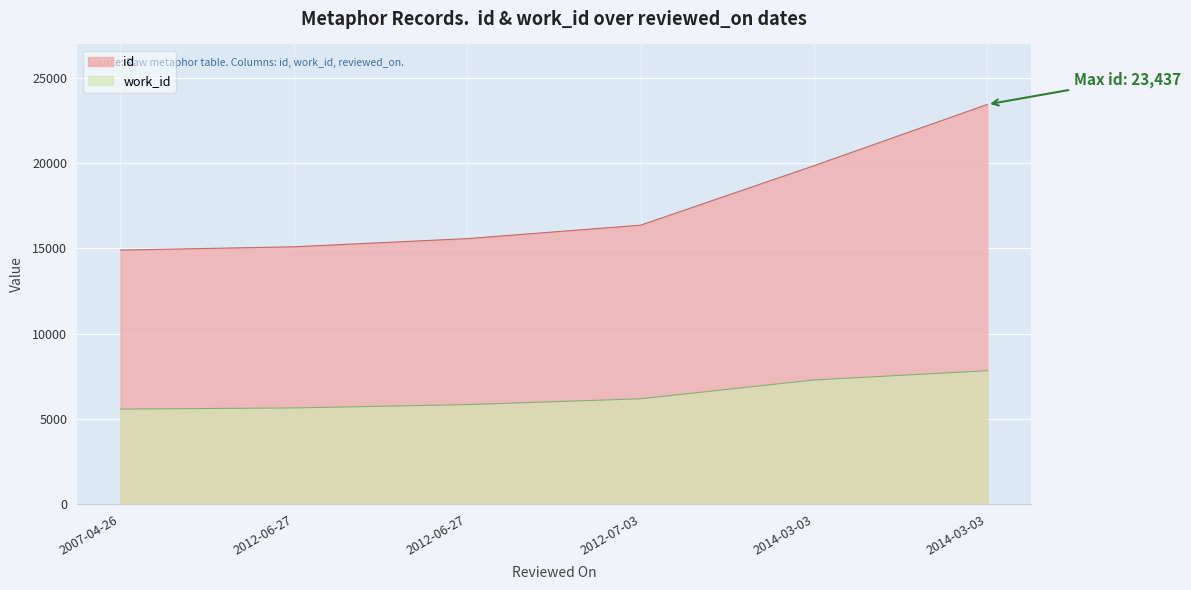

What is the difference between the maximum and second lowest values in the work_id series?

2181